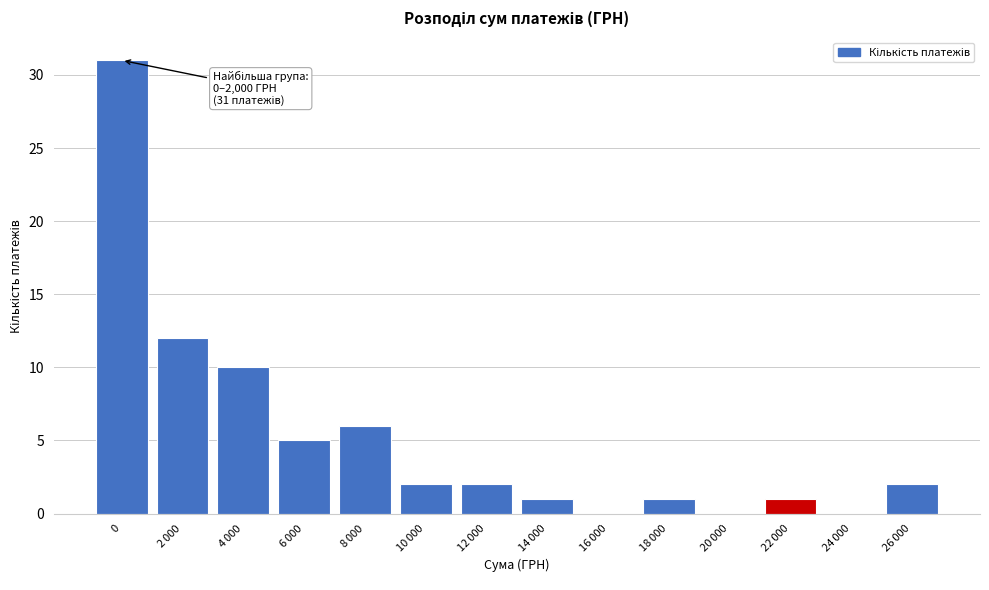

What is the maximum value shown in the chart?

31